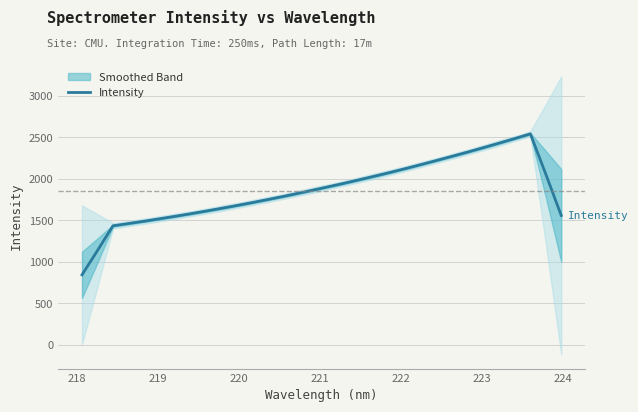

How many distinct data groups are displayed?

1